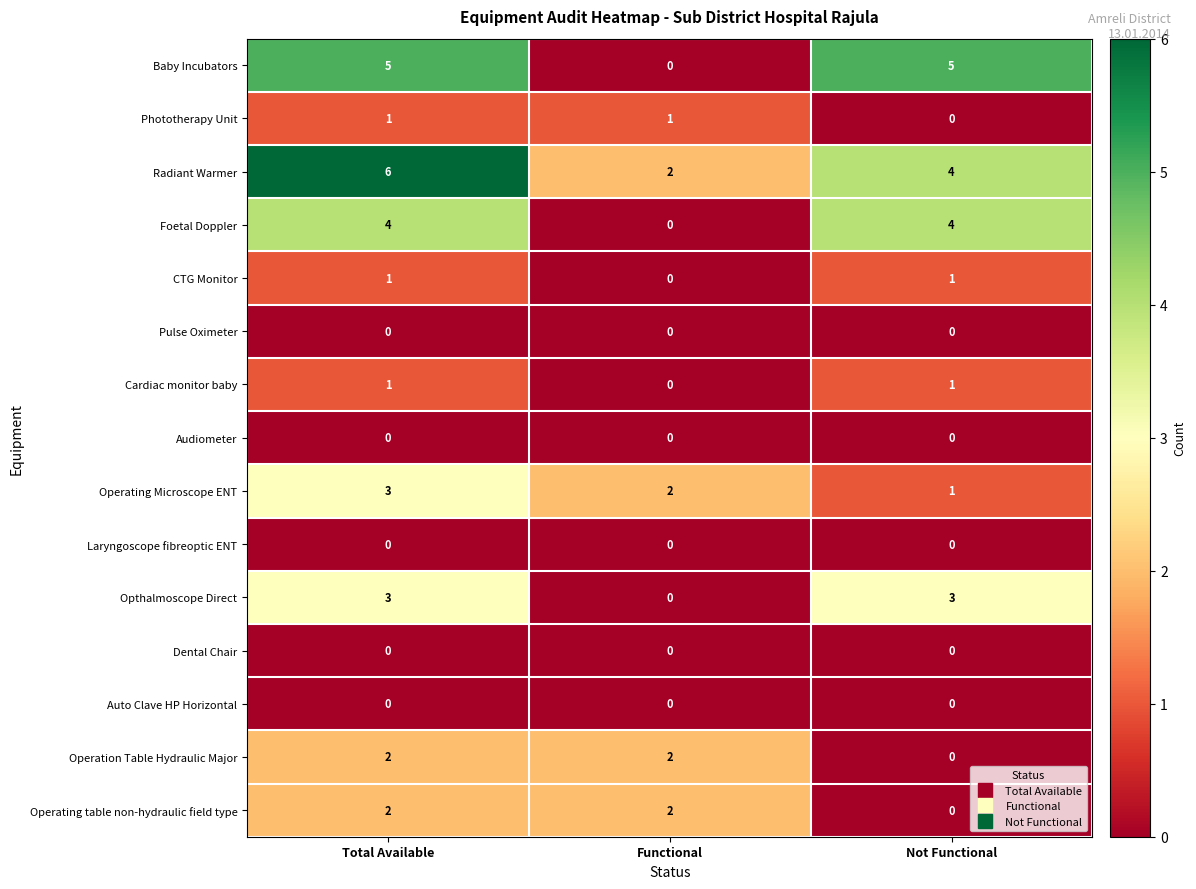

Which series has the largest total across all categories?

Radiant Warmer